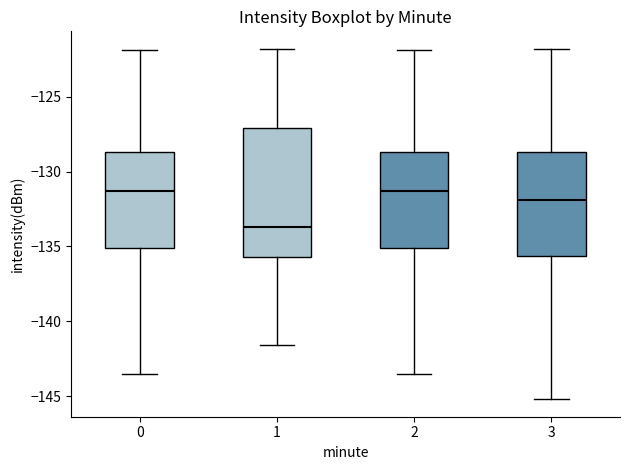

Comparing the boxes themselves (not the whiskers), which one is the tallest?

1